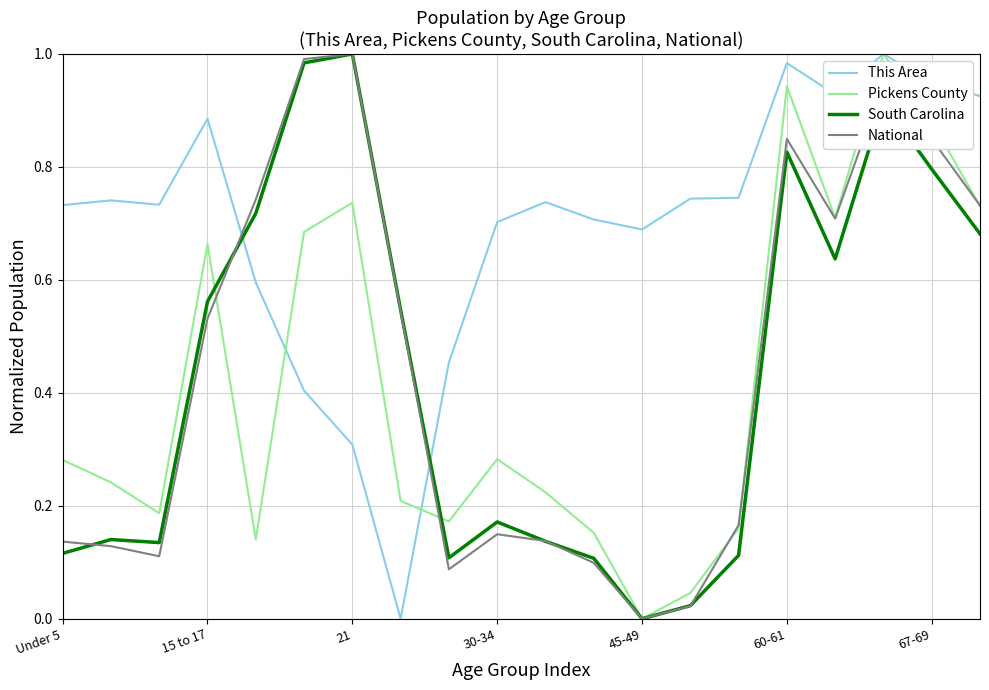

Which series has the largest total across all categories?

This Area